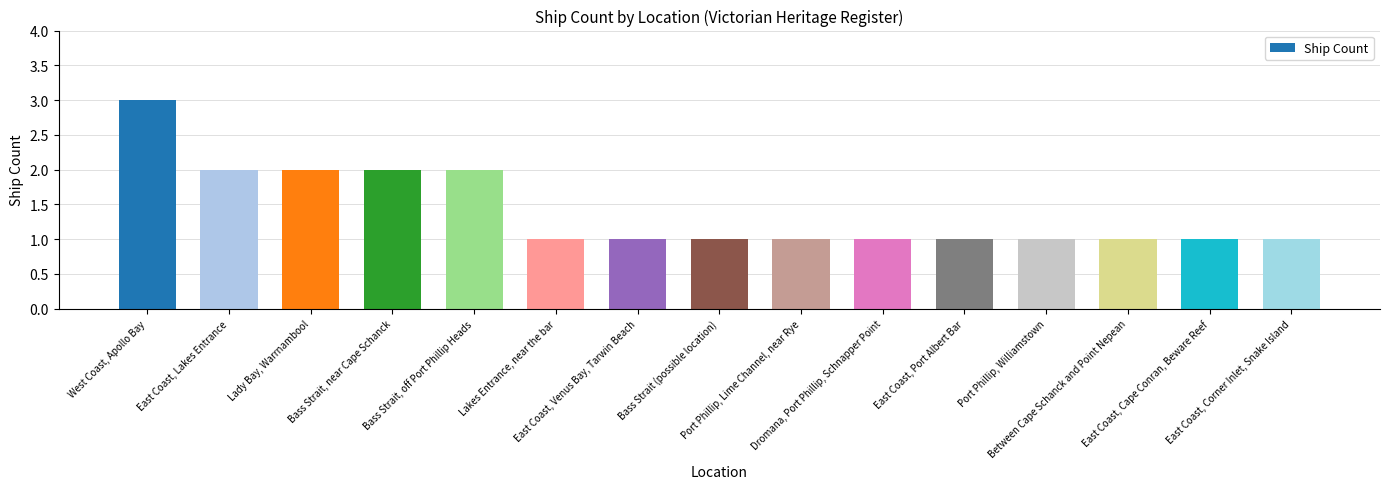

Which has a higher value, East Coast, Port Albert Bar or Bass Strait, off Port Phillip Heads?

Bass Strait, off Port Phillip Heads